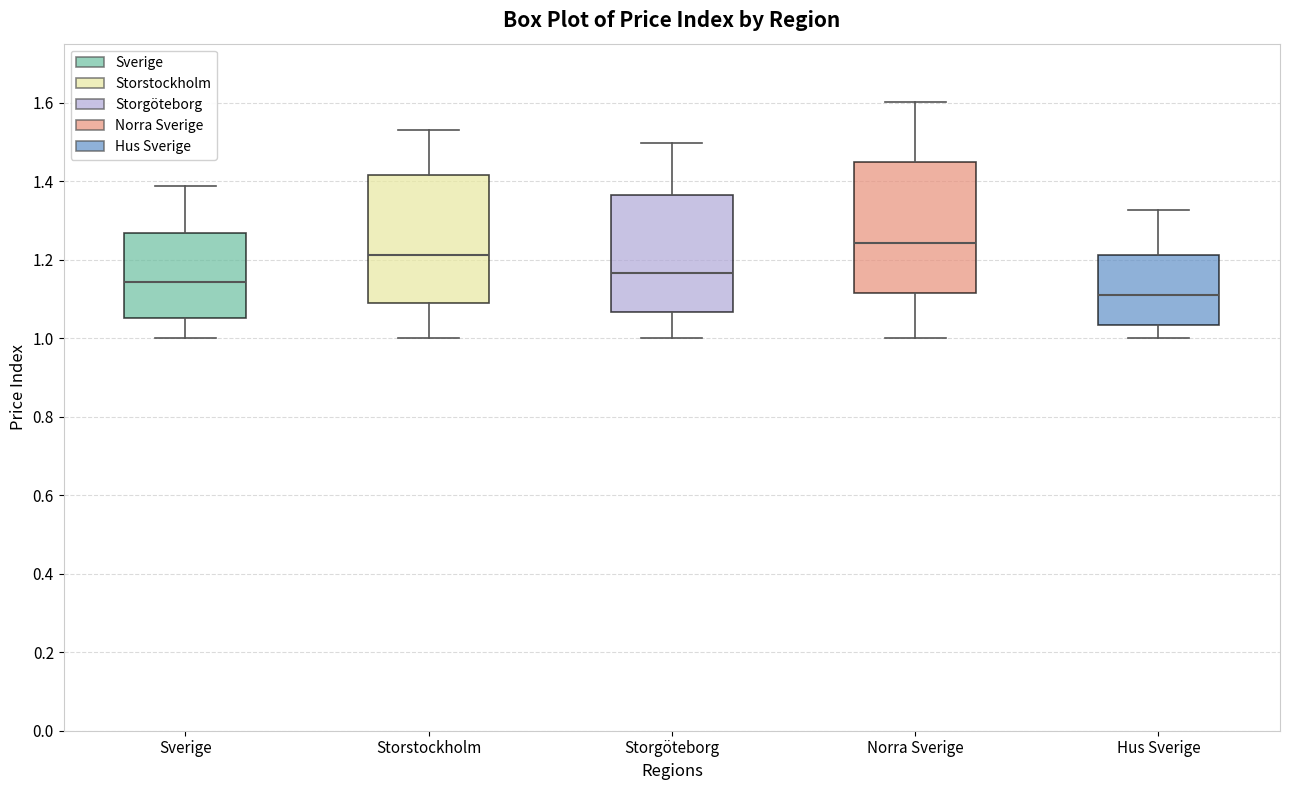

Reading left to right, read every box against the y-axis: the position of its median line, the range the box covers, and the ends of its whiskers. The values are not printed on the chart, so give them approximately, as read against the axis.

Sverige: median 1.14, box 1.06 to 1.26, whiskers 1.00 to 1.38
Storstockholm: median 1.22, box 1.08 to 1.42, whiskers 1.00 to 1.54
Storgöteborg: median 1.16, box 1.06 to 1.36, whiskers 1.00 to 1.50
Norra Sverige: median 1.24, box 1.12 to 1.44, whiskers 1.00 to 1.60
Hus Sverige: median 1.12, box 1.04 to 1.22, whiskers 1.00 to 1.32